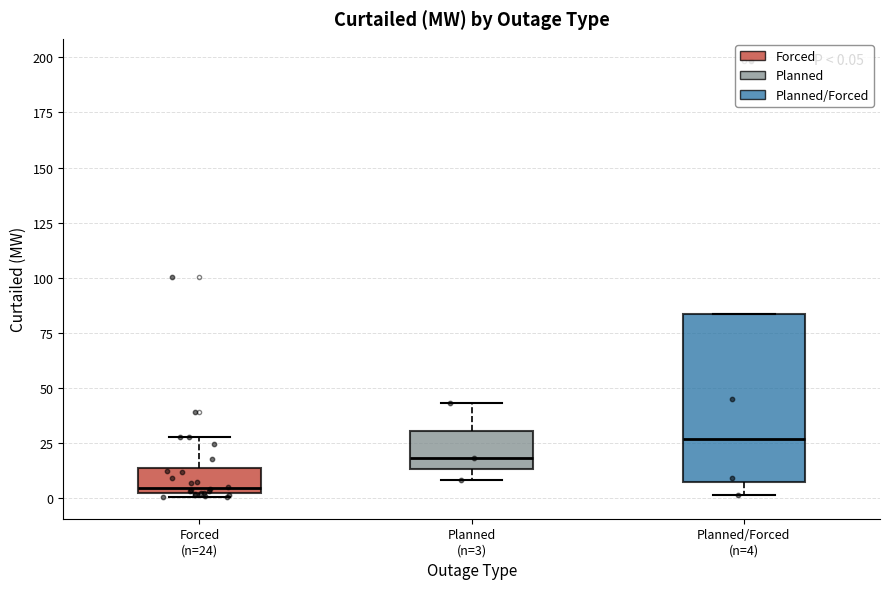

Which box has the highest median line?

Planned/Forced (n=4)